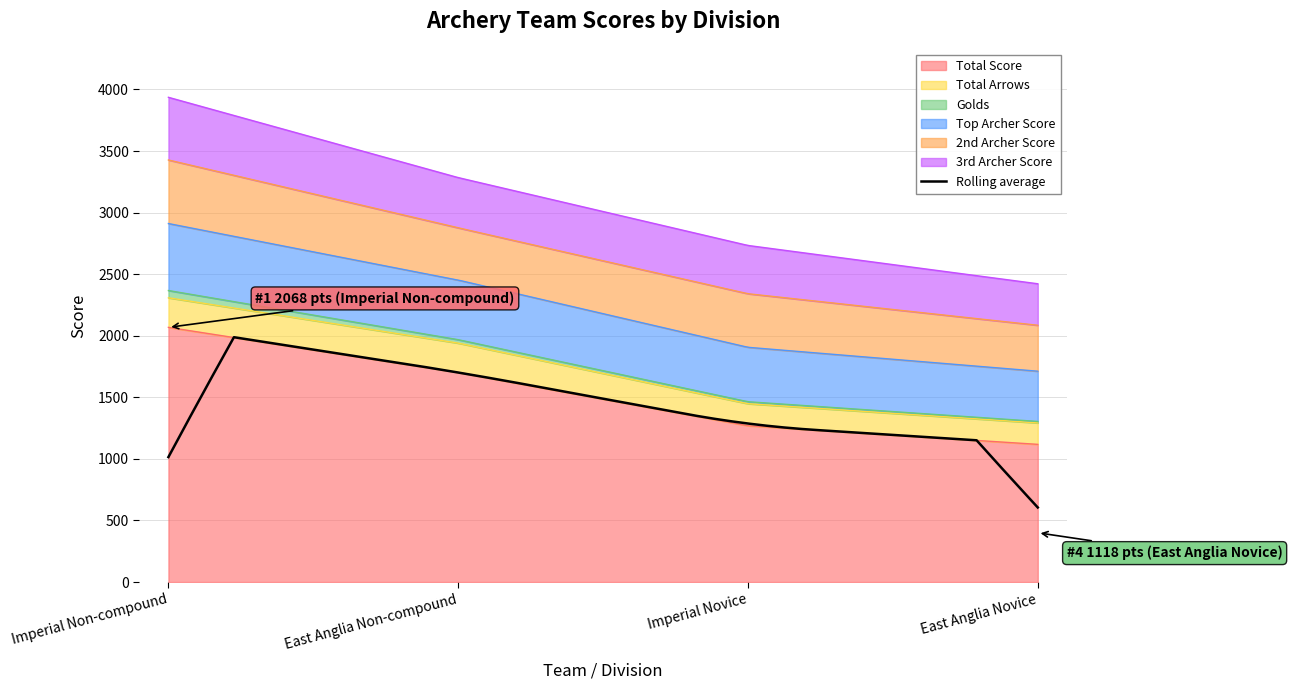

What is the difference between the maximum and second lowest values in the Total Score series?

799